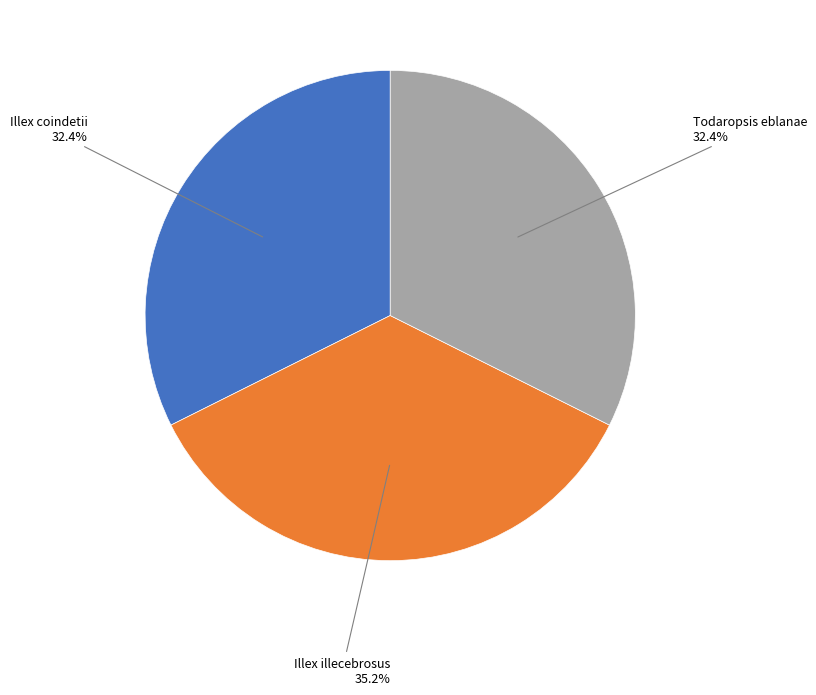

To the nearest percent, what is the average slice percentage?

33%